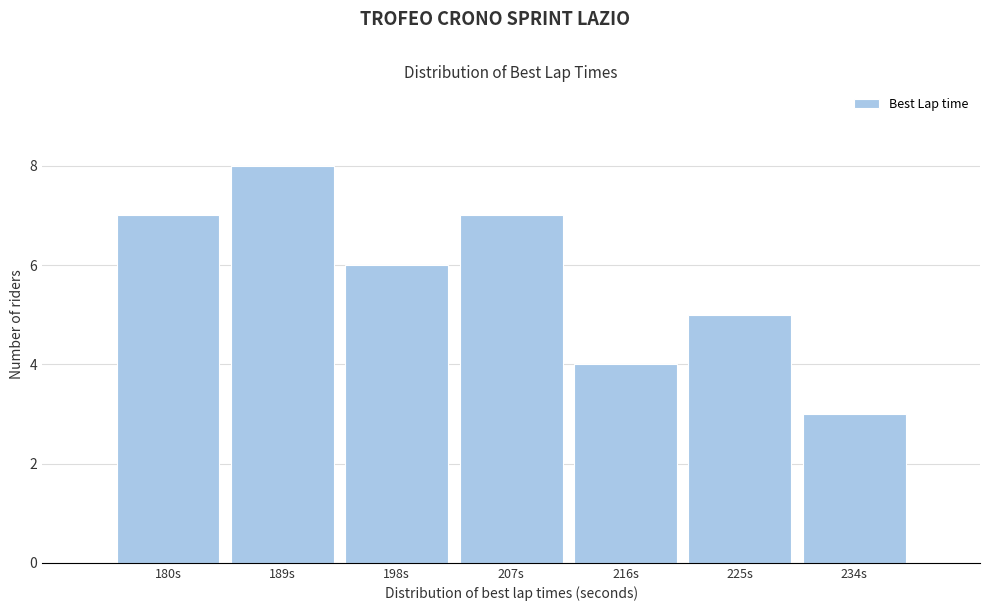

Reading left to right, transcribe all the data shown in this chart.

7	8	6	7	4	5	3